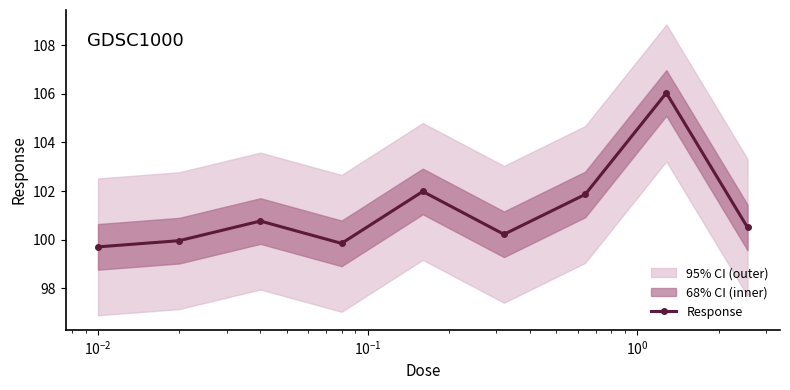

Count the number of data series in this chart.

1